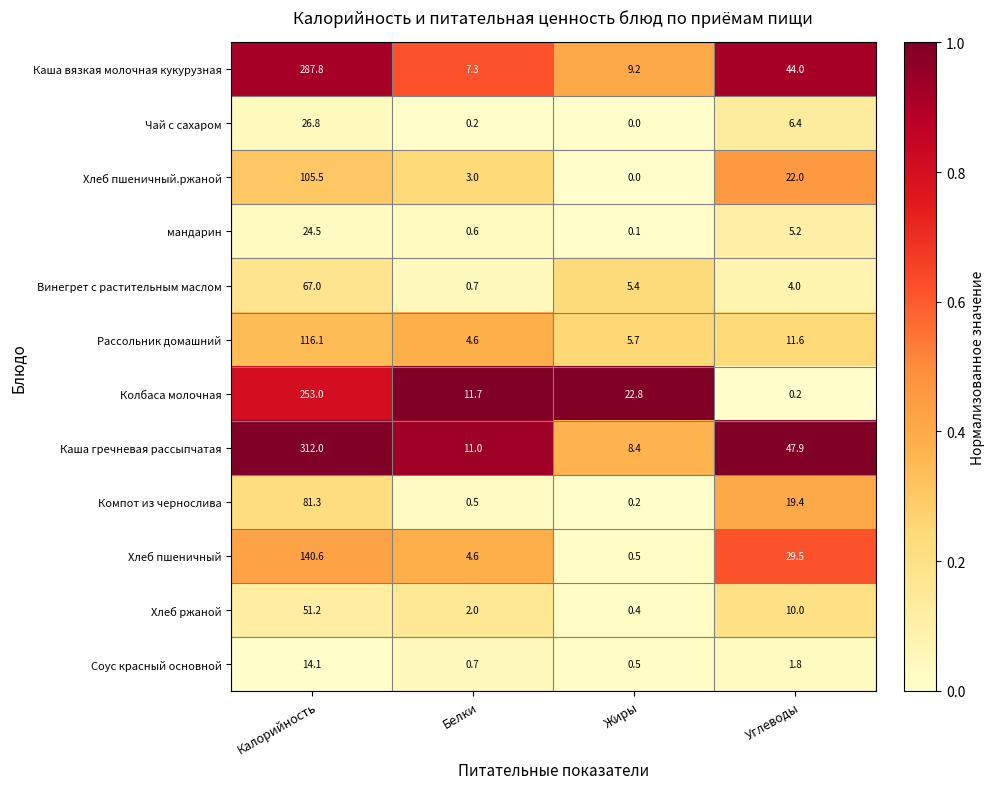

Where does the Соус красный основной series first go above 1?

Калорийность